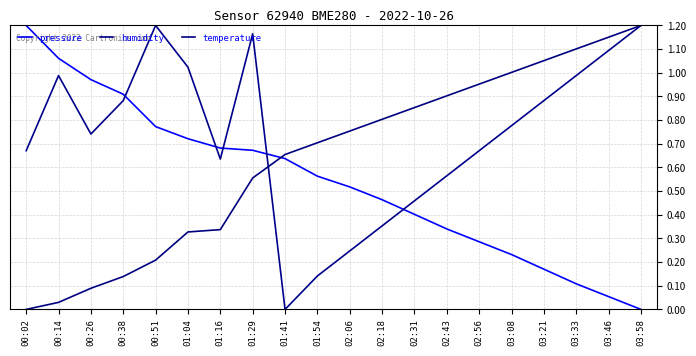

Does the chart display data point markers on the line(s)?

No